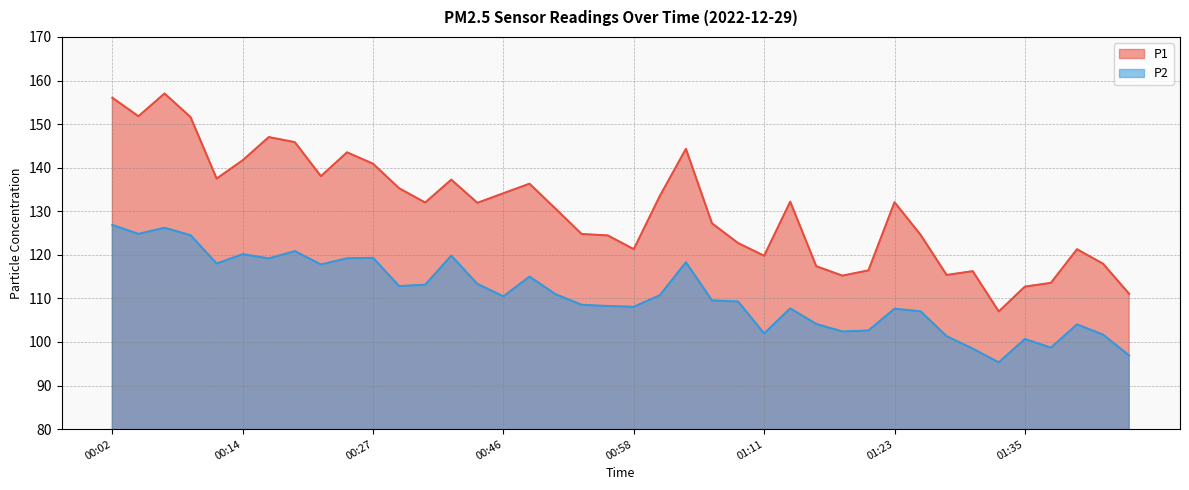

True or false: P2 and P1 cross at least once.

False